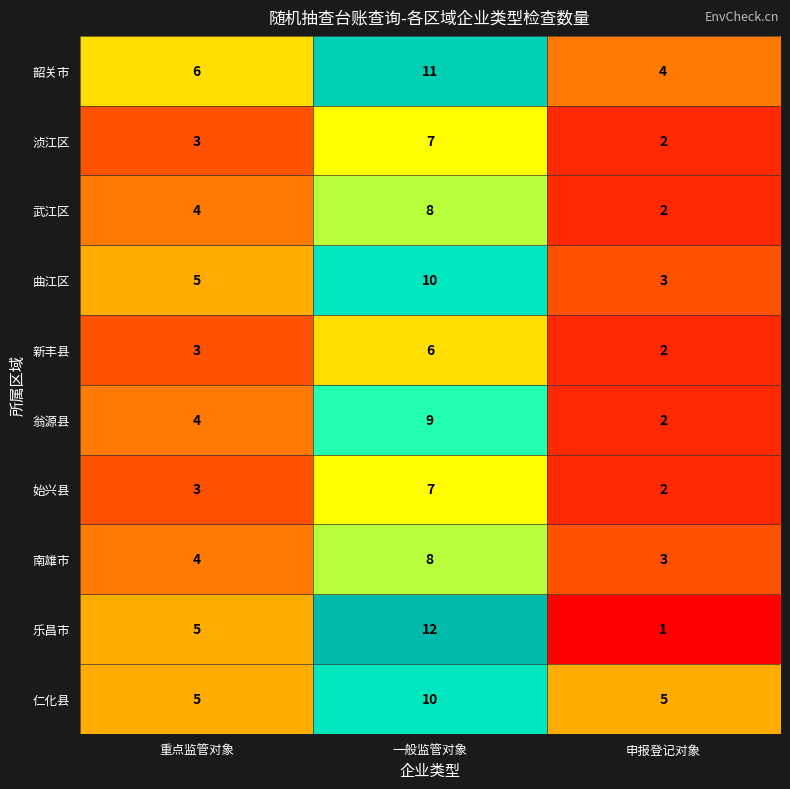

How many data points in 曲江区 are less than 5?

1